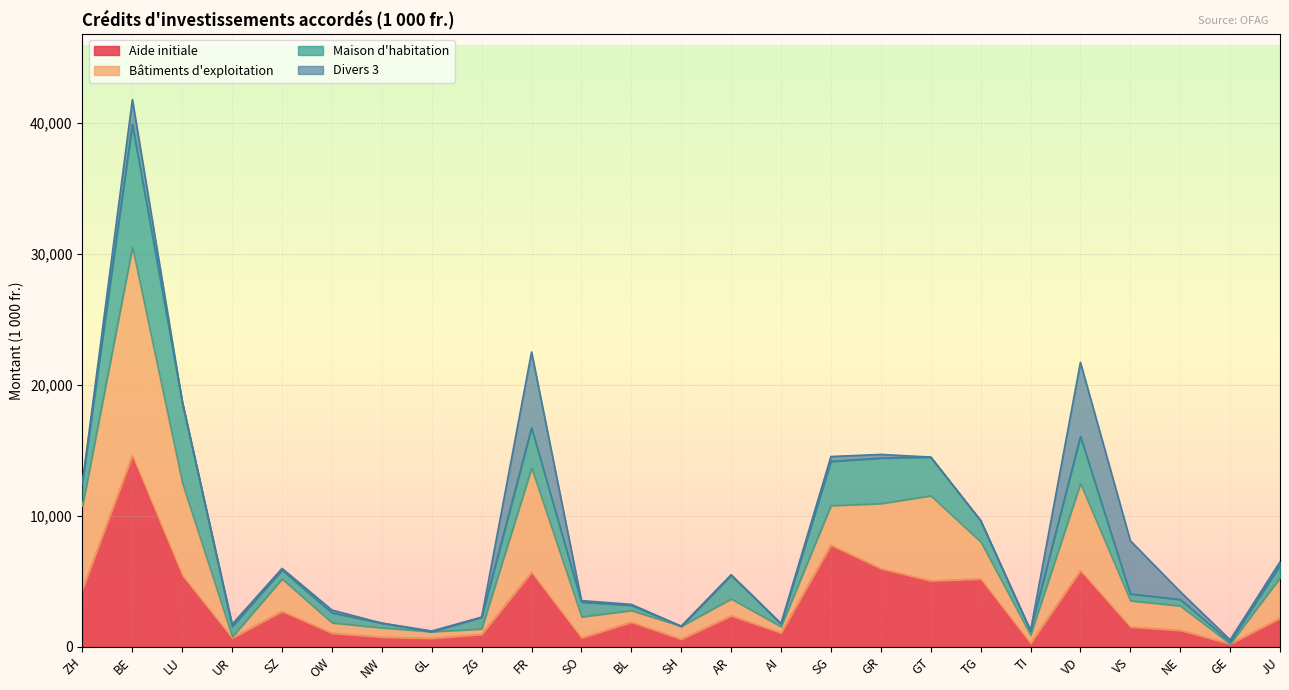

Is the value of Aide initiale at AI greater than the value of Bâtiments d'exploitation at GR?

No